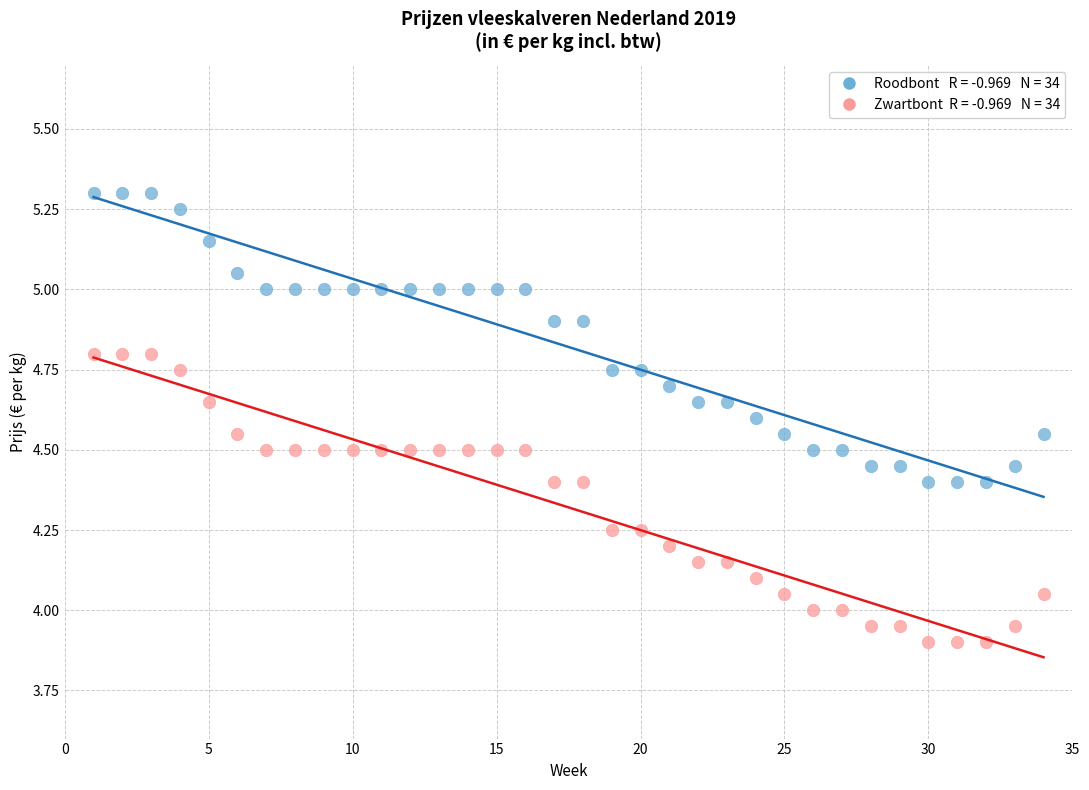

Across all data points, what is the range of Y values (max minus min)?

1.4